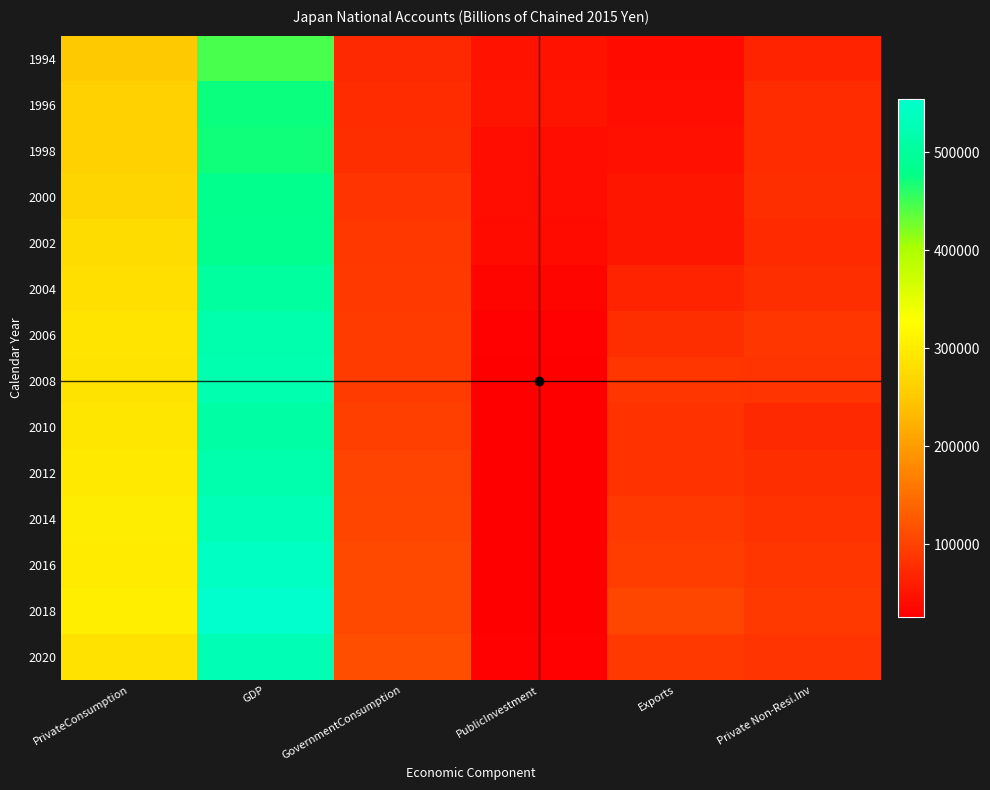

At which category is the sum across all series the highest?

GDP